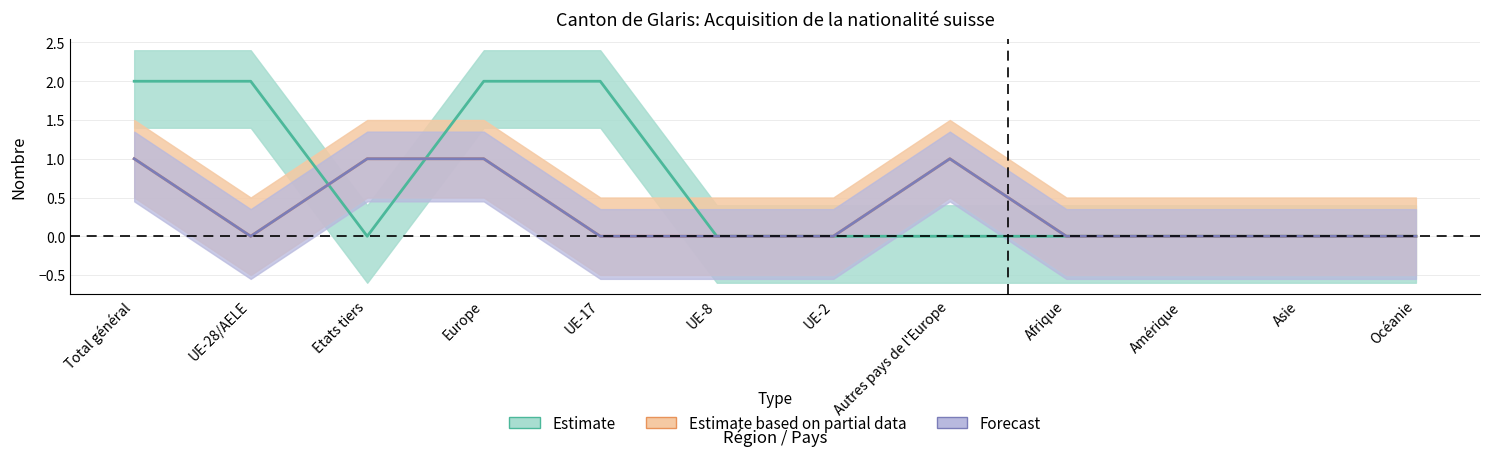

What is the maximum value for Total UE/AELE?

2